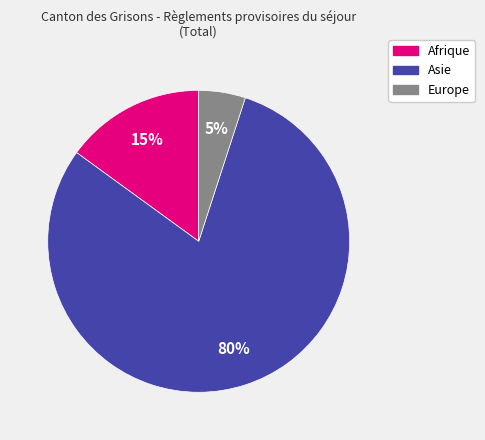

How many segments does this pie chart have?

3